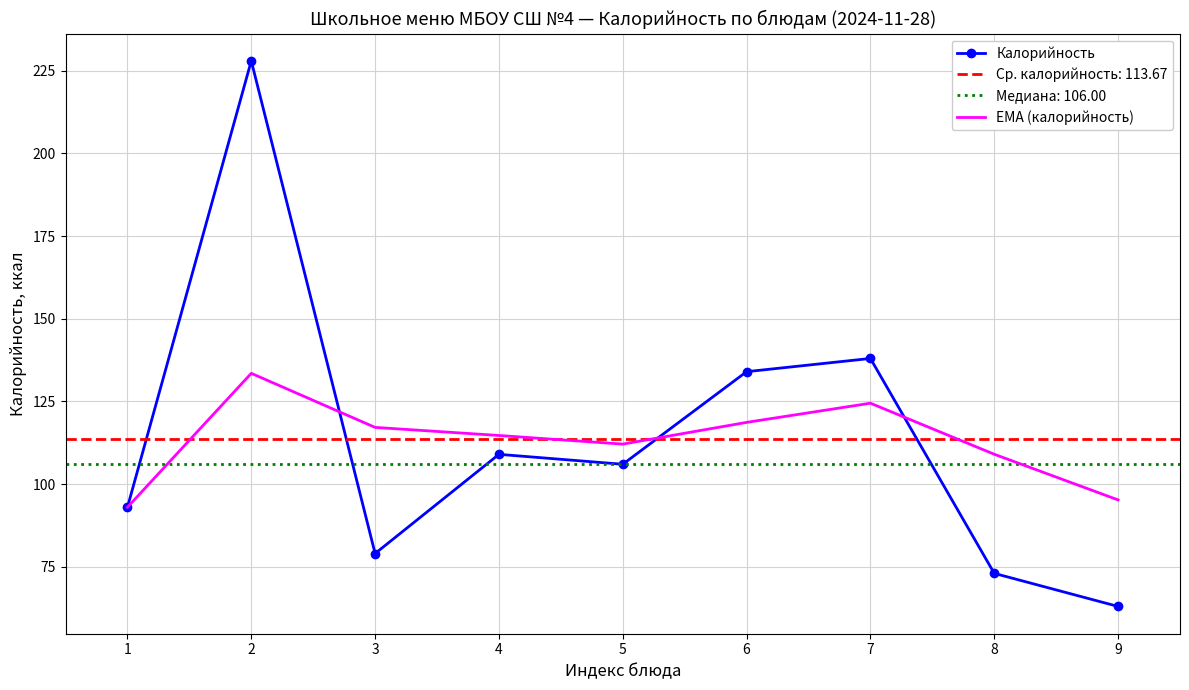

List the series in order of their overall mean, highest first.

Калорийность, EMA (калорийность)